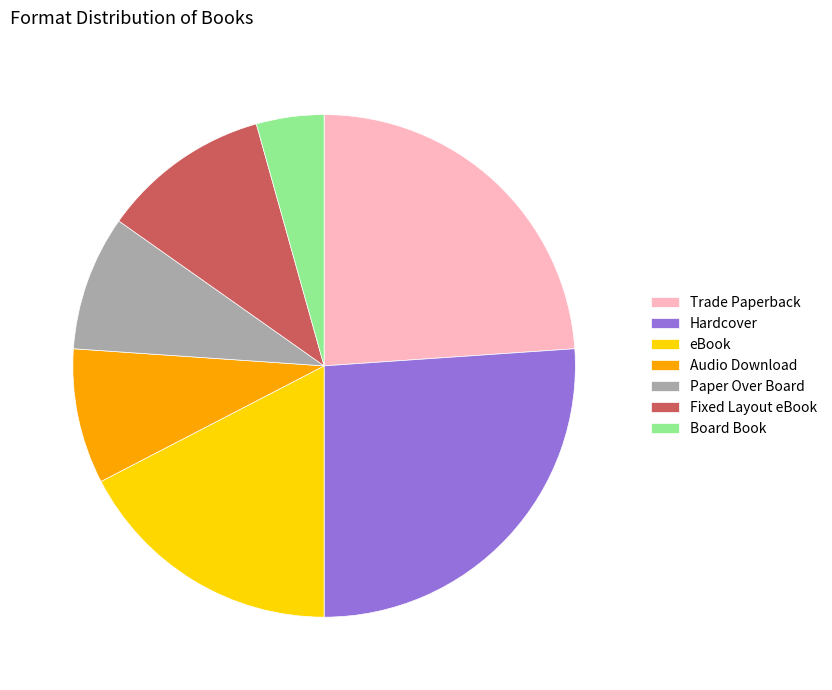

Combined, do eBook and Board Book account for over 50%?

No